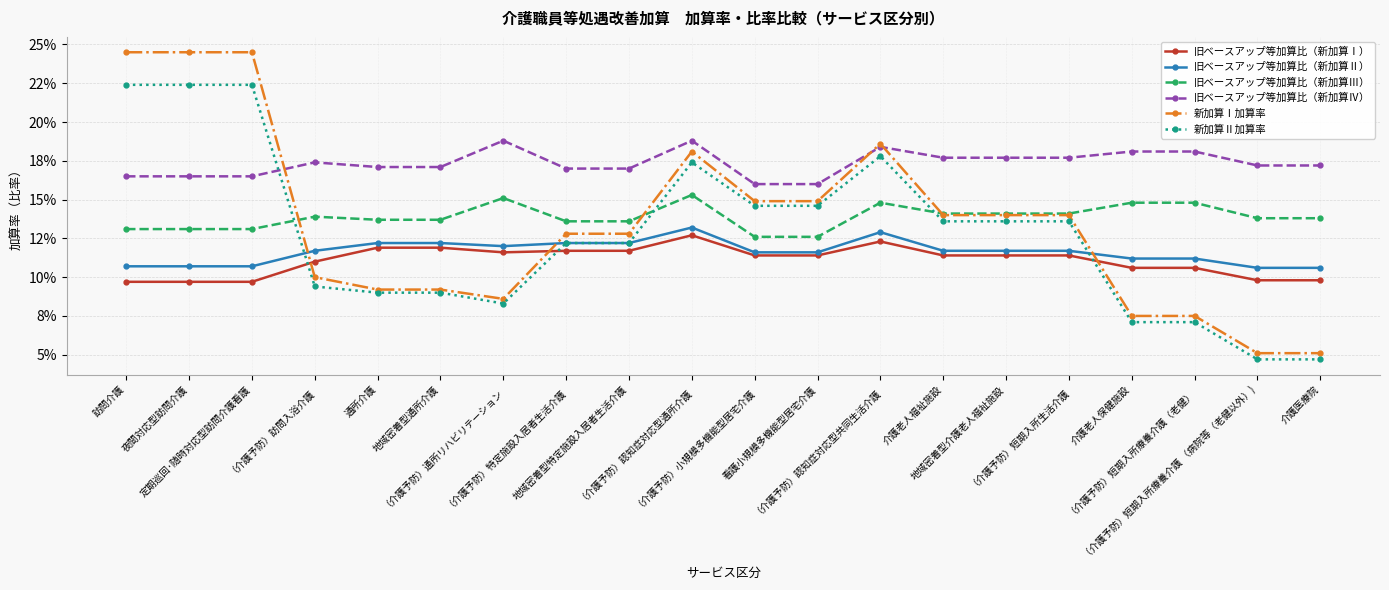

Reading left to right, extract all data points from this chart.

旧ベースアップ等加算比（新加算Ⅰ）: 0.1	0.1	0.1	0.1	0.1	0.1	0.1	0.1	0.1	0.1	0.1	0.1	0.1	0.1	0.1	0.1	0.1	0.1	0.1	0.1
旧ベースアップ等加算比（新加算Ⅱ）: 0.1	0.1	0.1	0.1	0.1	0.1	0.1	0.1	0.1	0.1	0.1	0.1	0.1	0.1	0.1	0.1	0.1	0.1	0.1	0.1
旧ベースアップ等加算比（新加算Ⅲ）: 0.1	0.1	0.1	0.1	0.1	0.1	0.2	0.1	0.1	0.2	0.1	0.1	0.1	0.1	0.1	0.1	0.1	0.1	0.1	0.1
旧ベースアップ等加算比（新加算Ⅳ）: 0.2	0.2	0.2	0.2	0.2	0.2	0.2	0.2	0.2	0.2	0.2	0.2	0.2	0.2	0.2	0.2	0.2	0.2	0.2	0.2
新加算Ⅰ加算率: 0.2	0.2	0.2	0.1	0.1	0.1	0.1	0.1	0.1	0.2	0.1	0.1	0.2	0.1	0.1	0.1	0.1	0.1	0.1	0.1
新加算Ⅱ加算率: 0.2	0.2	0.2	0.1	0.1	0.1	0.1	0.1	0.1	0.2	0.1	0.1	0.2	0.1	0.1	0.1	0.1	0.1	0.0	0.0